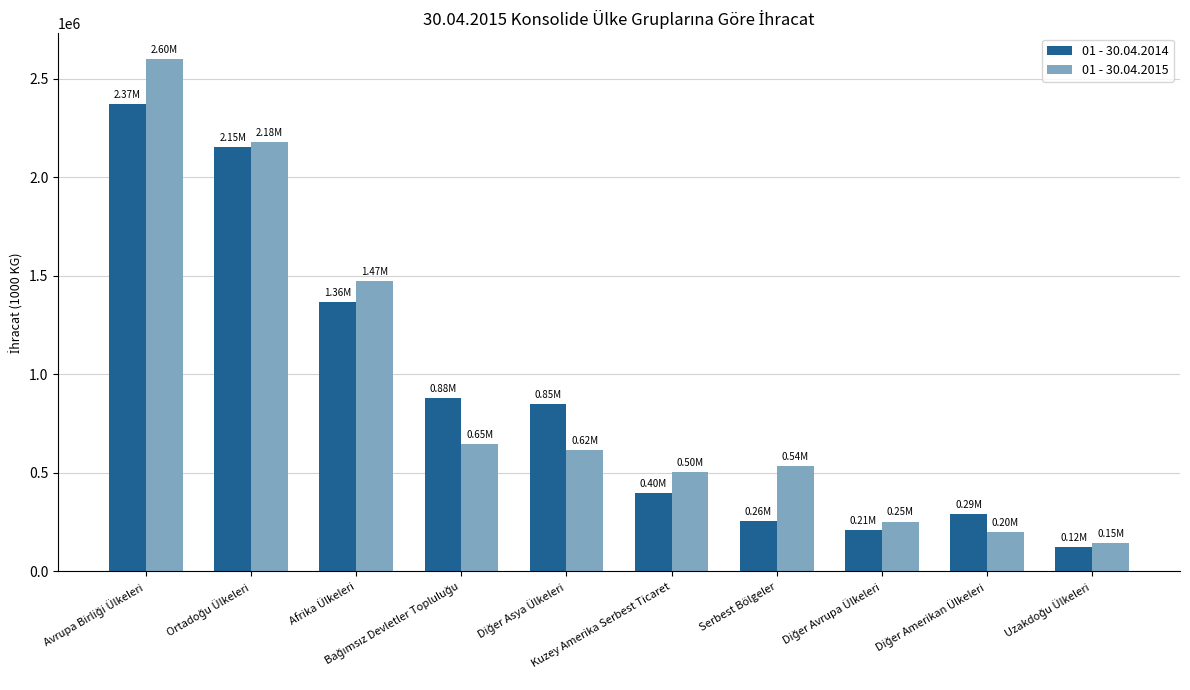

List the series in order of their peak value, highest first.

01 - 30.04.2015, 01 - 30.04.2014